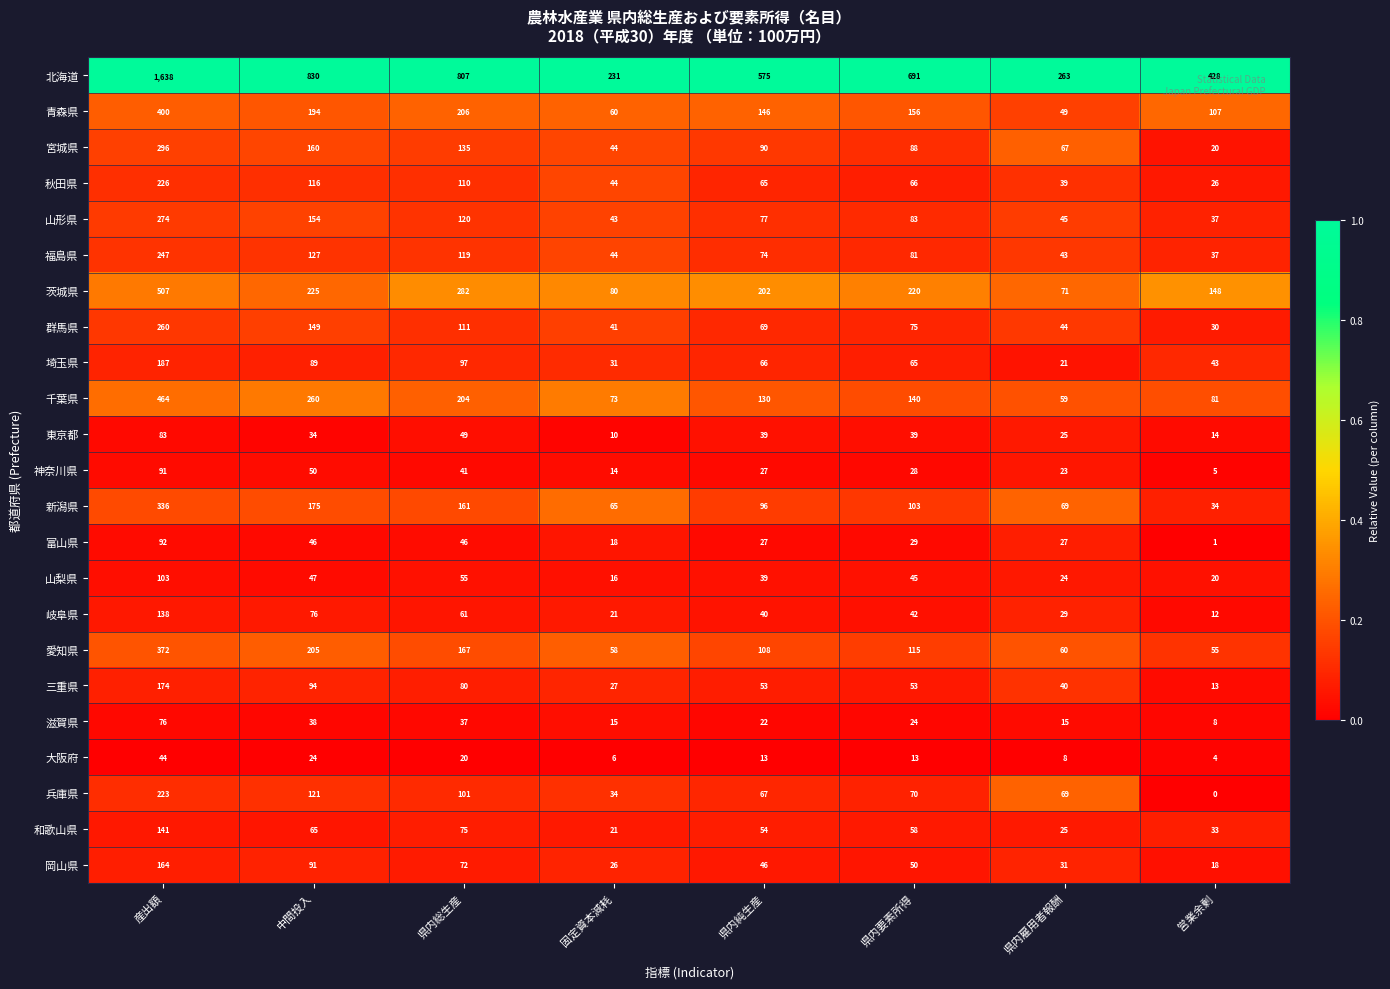

At which category is the sum across all series the highest?

産出額